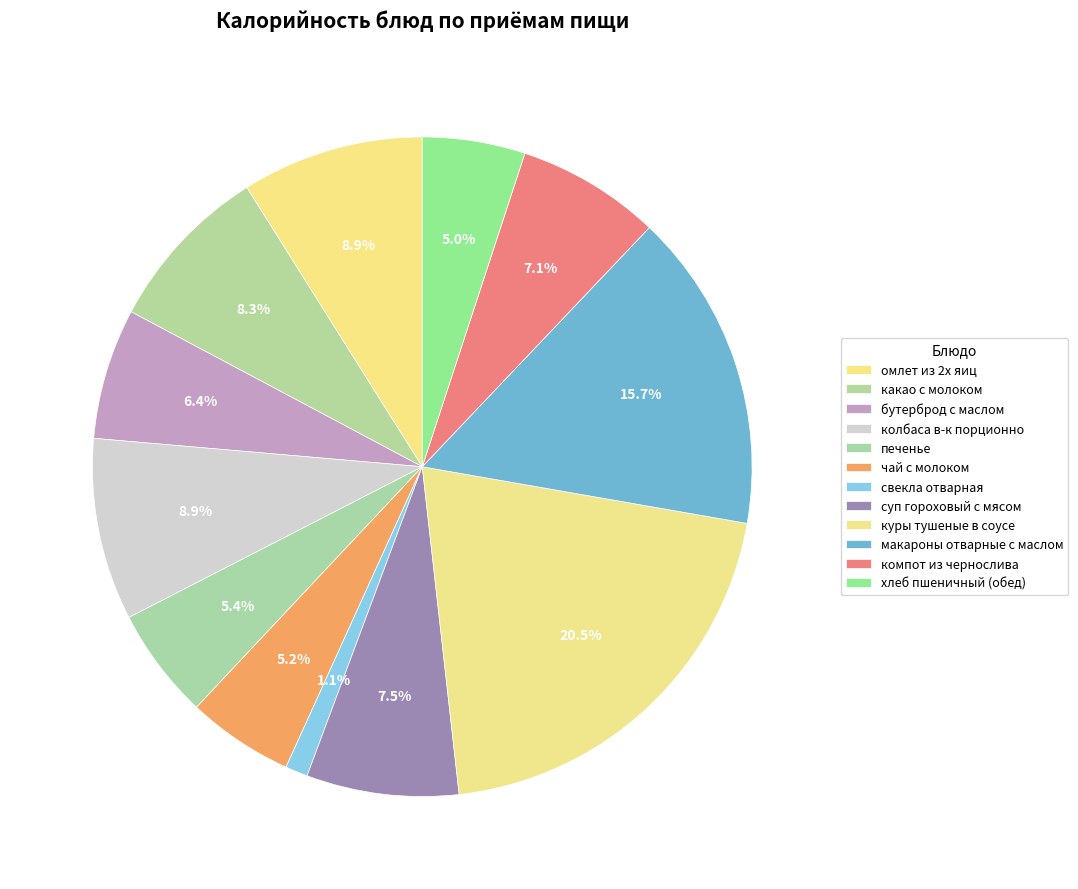

The чай с молоком slice represents 1% of the pie. True or false?

False